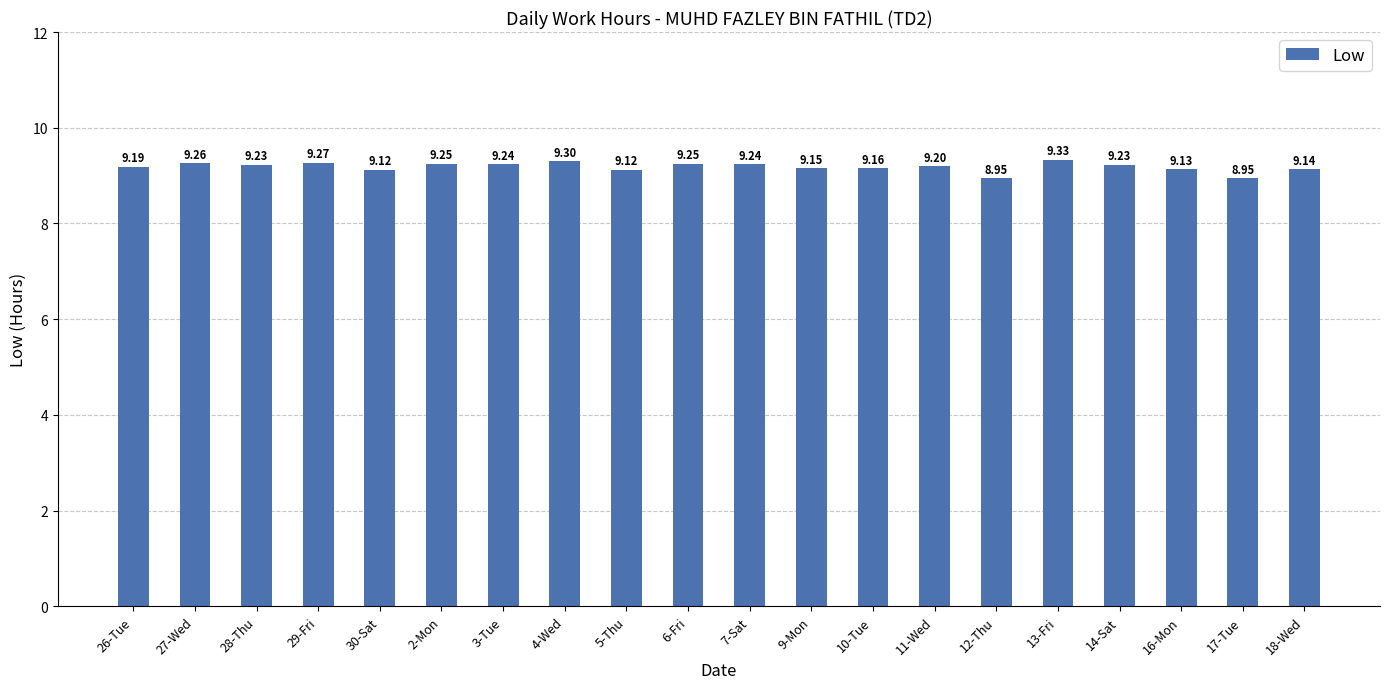

What is the average value?

9.2